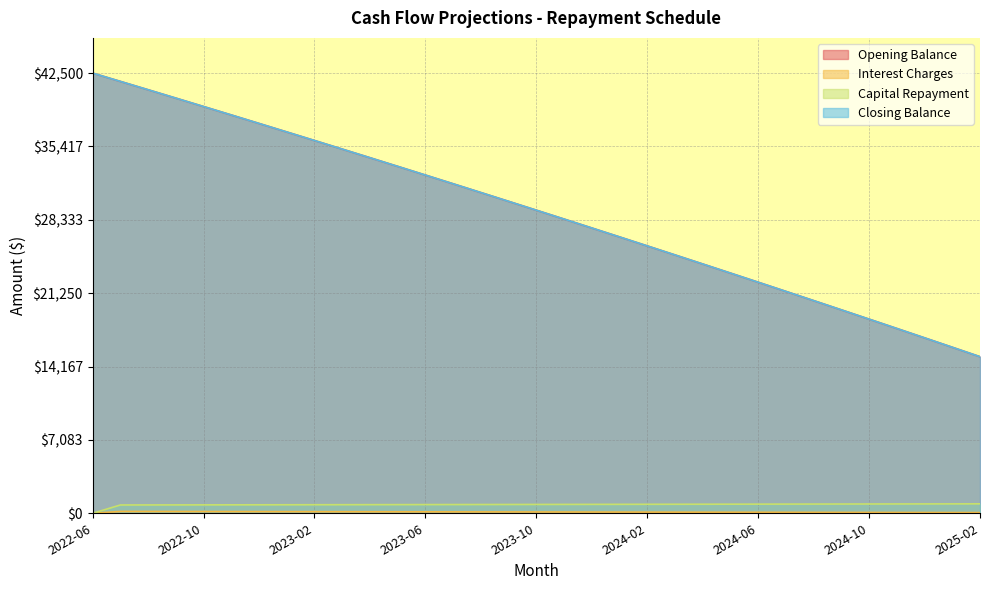

True or false: Capital Repayment and Closing Balance intersect in this chart.

False